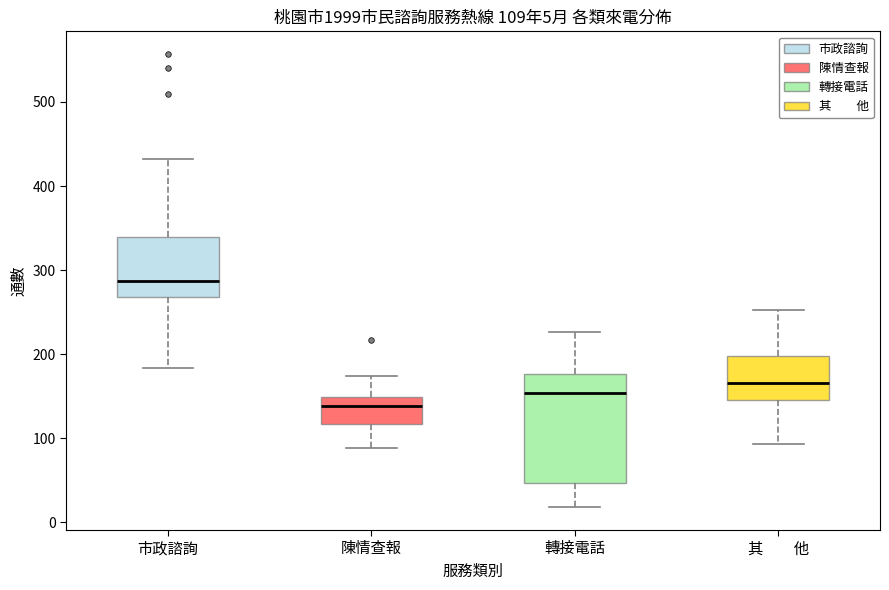

Which box has the highest median line?

市政諮詢